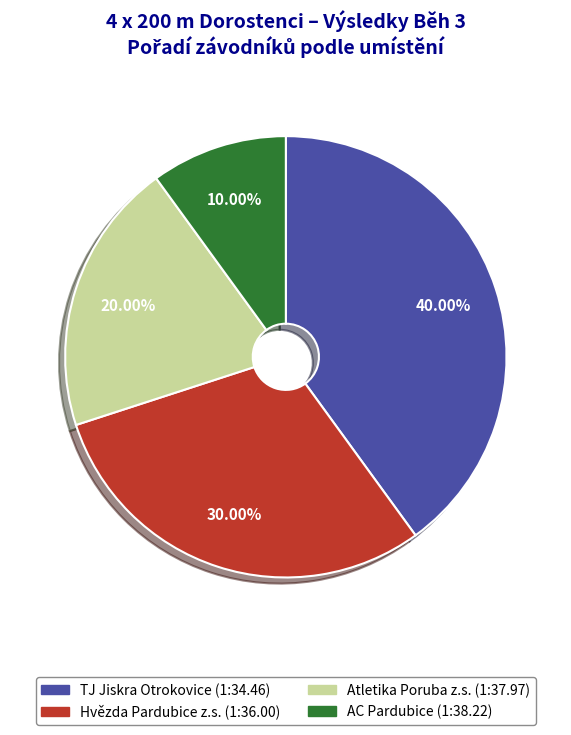

Which has a higher value, TJ Jiskra Otrokovice or Hvězda Pardubice z.s.?

TJ Jiskra Otrokovice